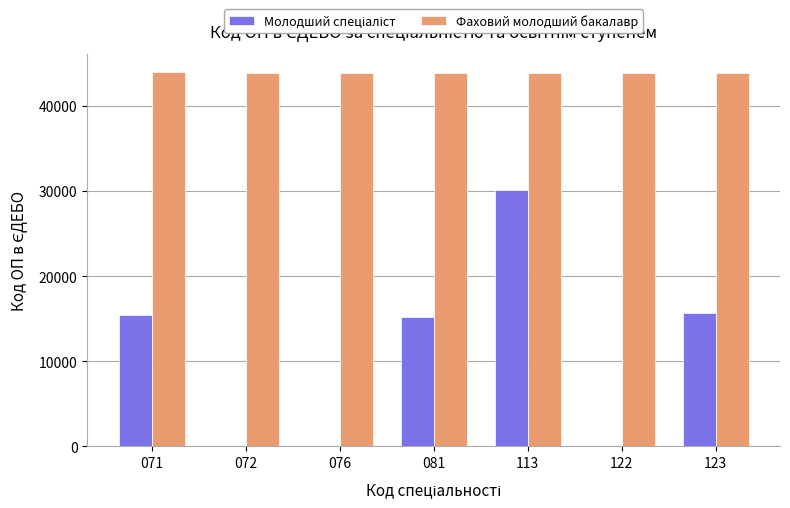

At which category is the sum across all series the highest?

113